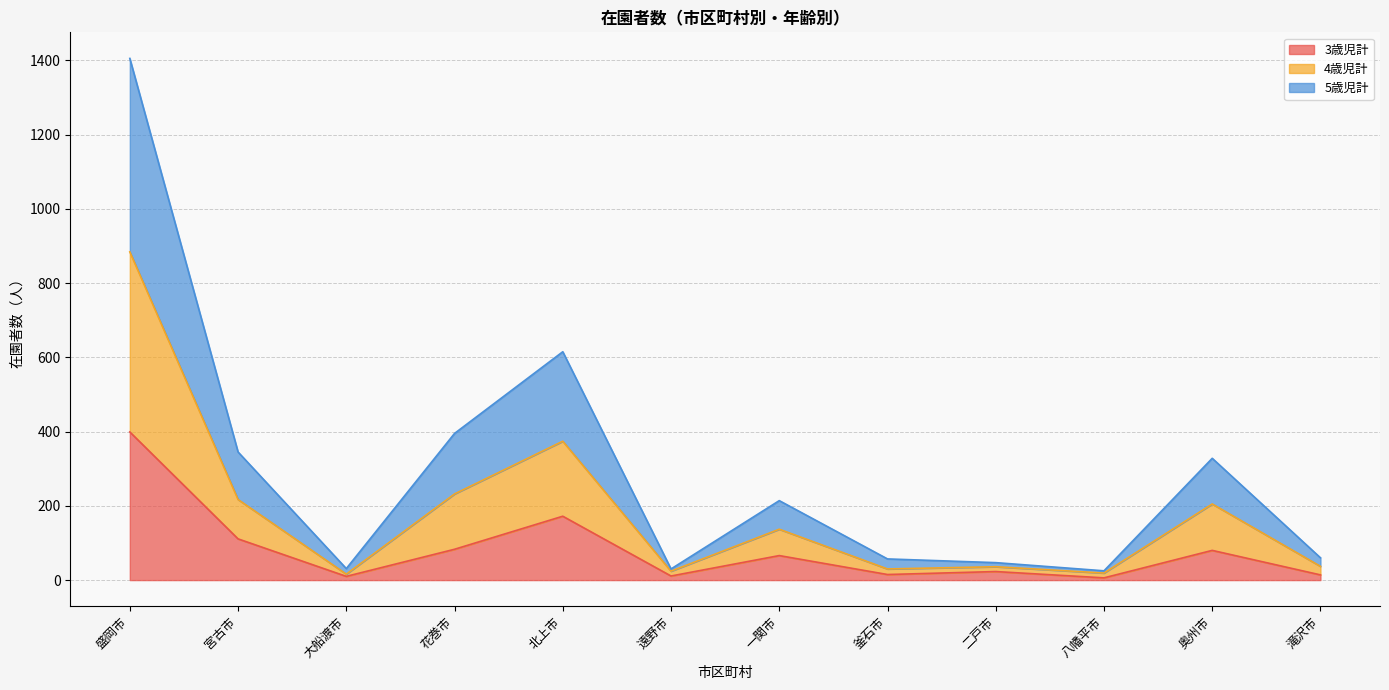

Which category has the highest value across all series?

盛岡市